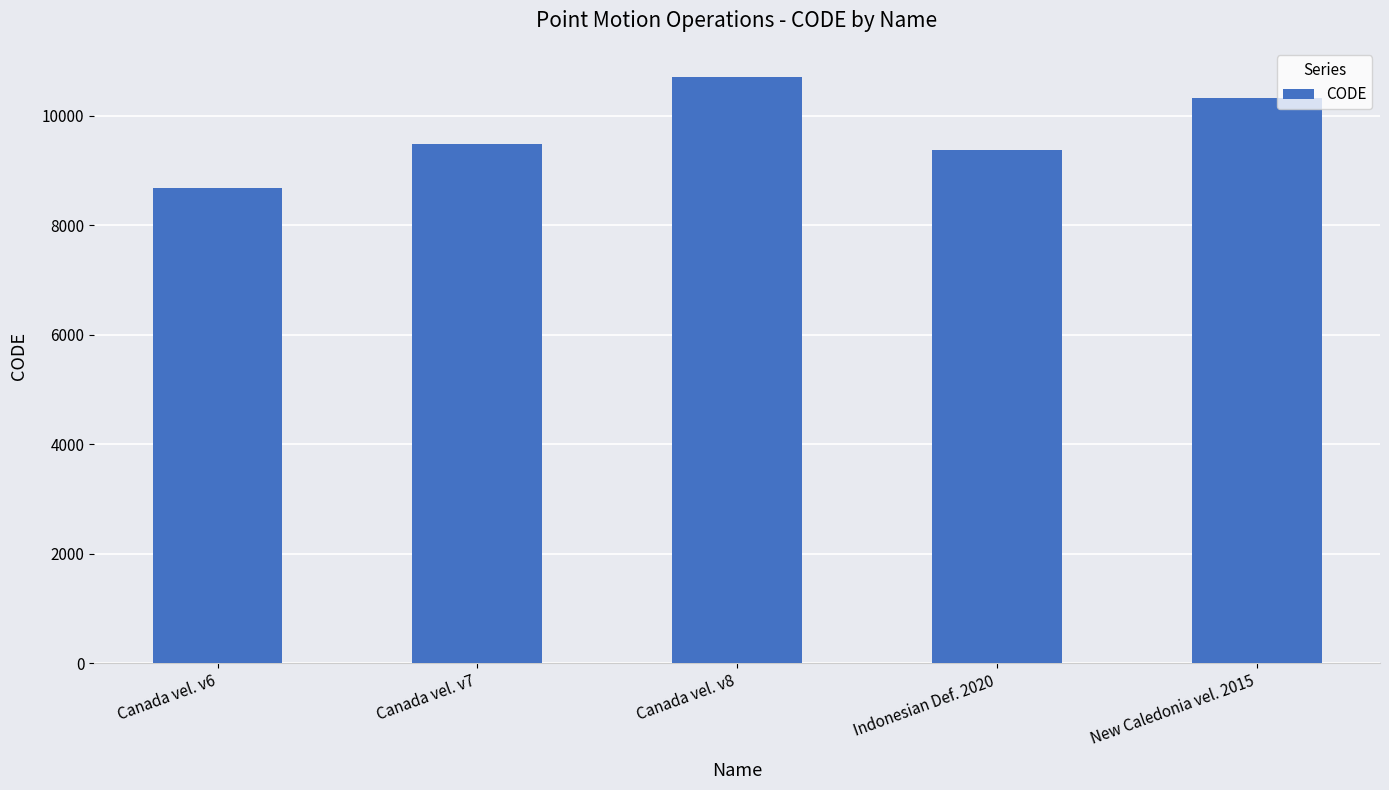

Which category has the lowest value across all series?

Canada vel. v6